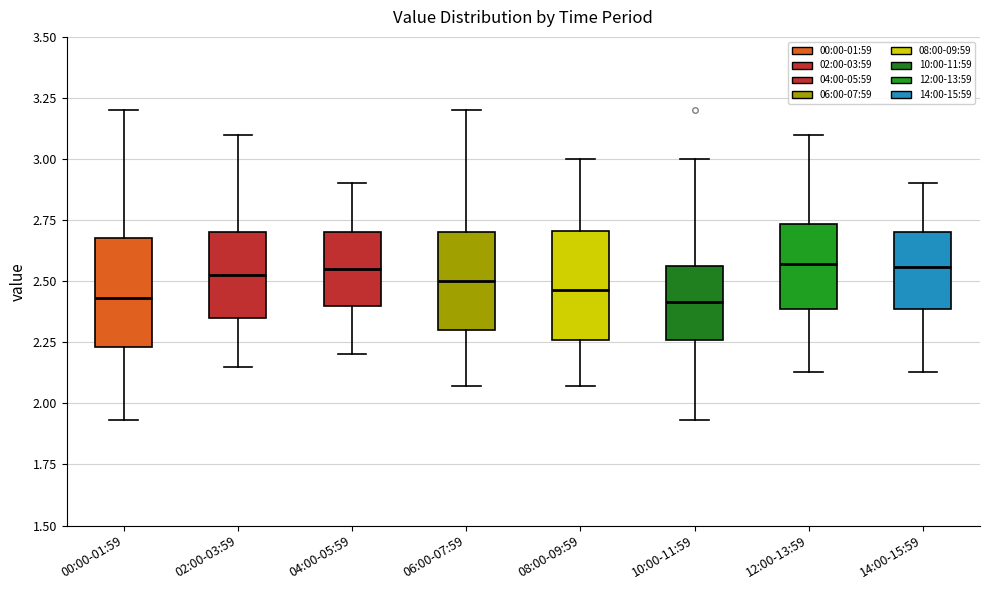

Reading left to right, read every box against the y-axis: the position of its median line, the range the box covers, and the ends of its whiskers. The values are not printed on the chart, so give them approximately, as read against the axis.

00:00-01:59: median 2.45, box 2.25 to 2.70, whiskers 1.95 to 3.20
02:00-03:59: median 2.55, box 2.35 to 2.70, whiskers 2.15 to 3.10
04:00-05:59: median 2.55, box 2.40 to 2.70, whiskers 2.20 to 2.90
06:00-07:59: median 2.50, box 2.30 to 2.70, whiskers 2.05 to 3.20
08:00-09:59: median 2.45, box 2.25 to 2.70, whiskers 2.05 to 3.00
10:00-11:59: median 2.40, box 2.25 to 2.55, whiskers 1.95 to 3.00
12:00-13:59: median 2.55, box 2.40 to 2.75, whiskers 2.15 to 3.10
14:00-15:59: median 2.55, box 2.40 to 2.70, whiskers 2.15 to 2.90